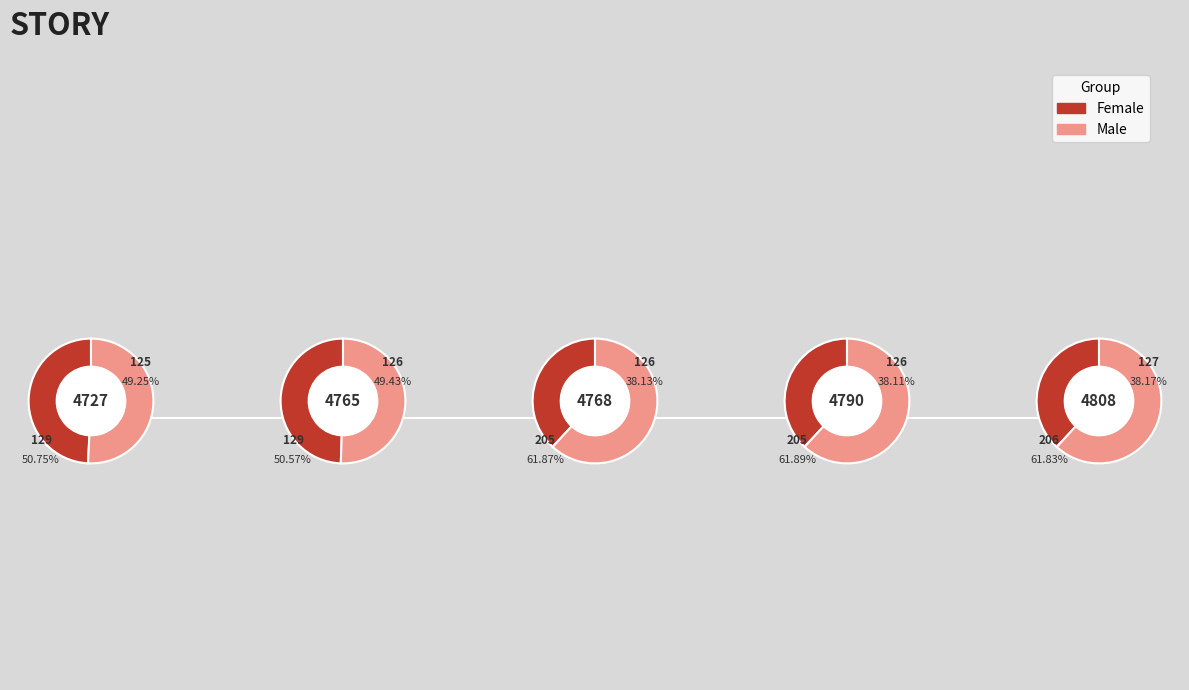

The 4808 slice represents 9% of the pie. True or false?

False